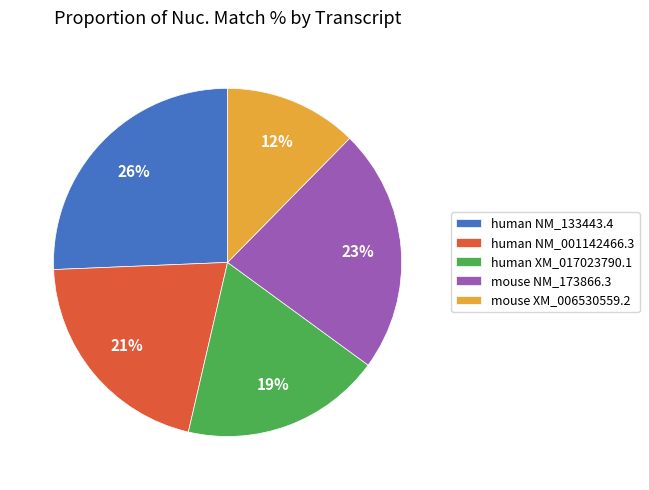

Do mouse NM_173866.3 and human XM_017023790.1 together represent more than half of the pie?

No